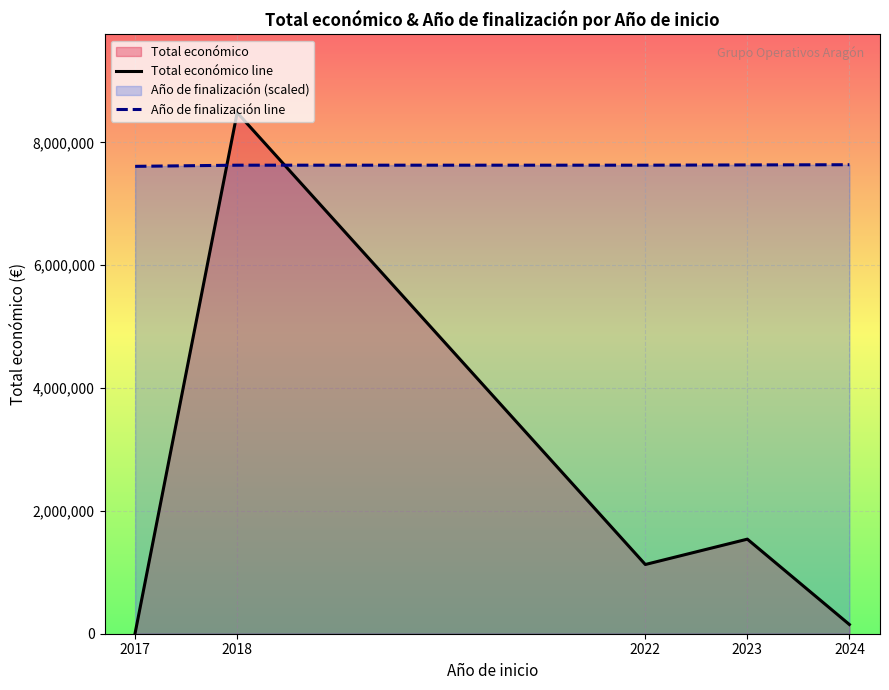

Which series ends up on top after the final intersection of Año de finalización line and Total económico line?

Año de finalización line